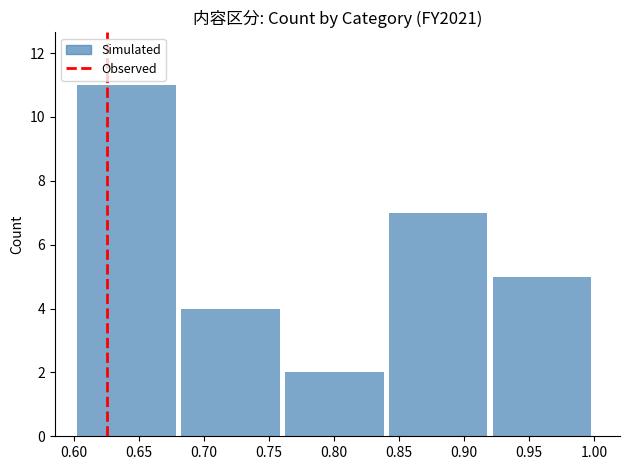

Is it true that the value at 0.95 is 2?

False